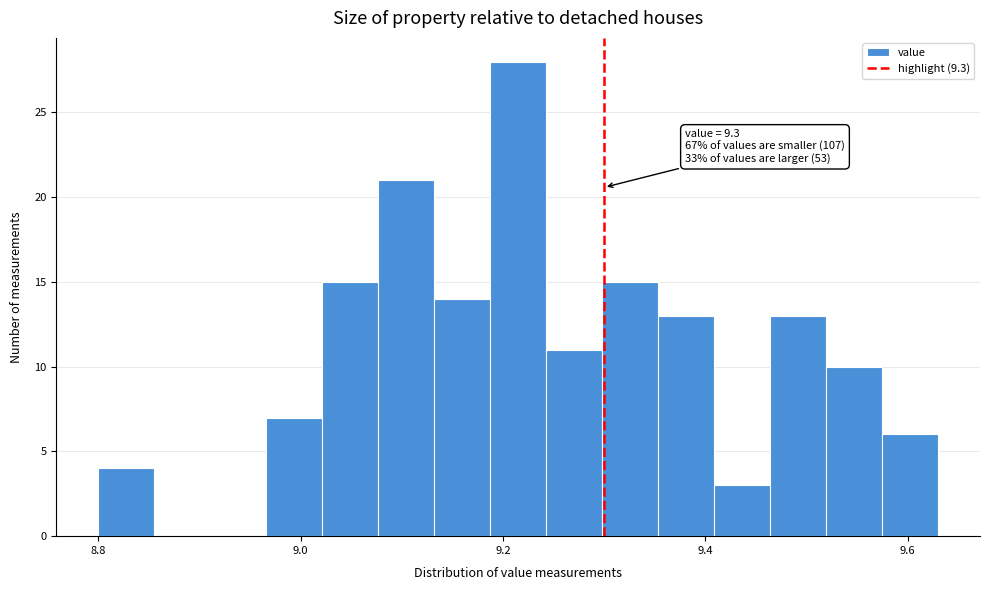

Read against the x-axis, roughly where is the centre of the tallest bar?

9.22